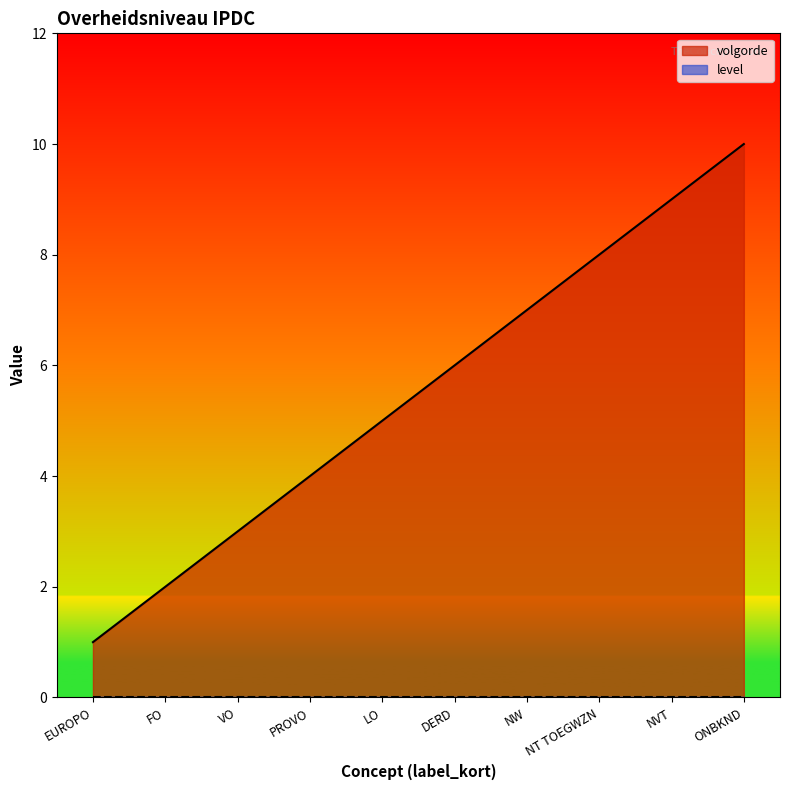

What is the change in value from EUROPO to NT TOEGWZN?

+7